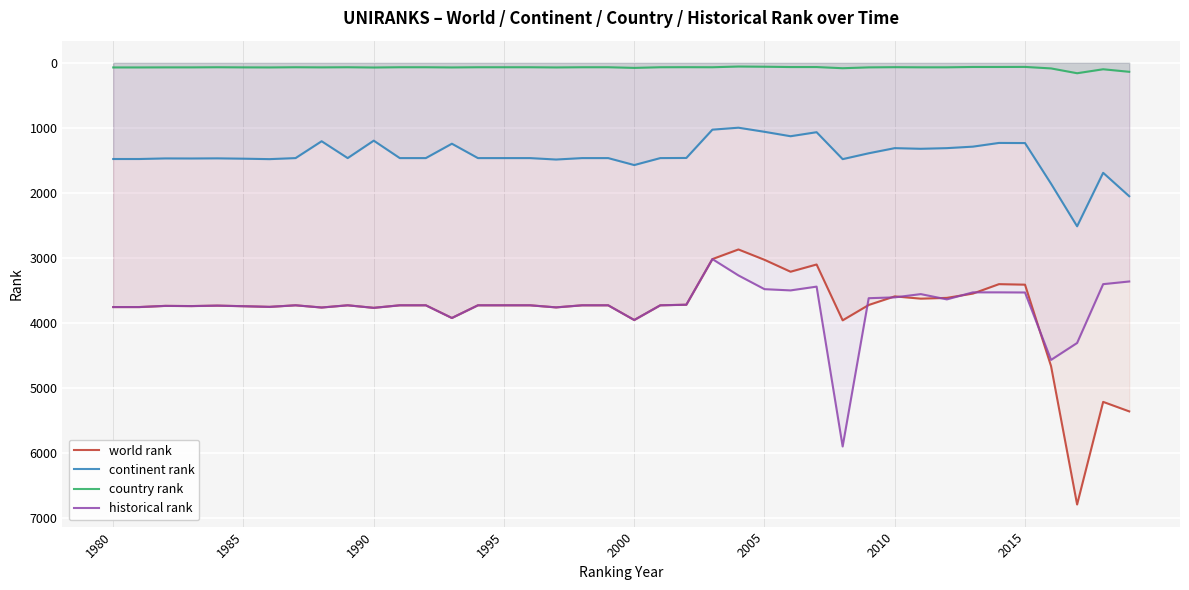

What is the difference between the highest and lowest values at 2000?

3874